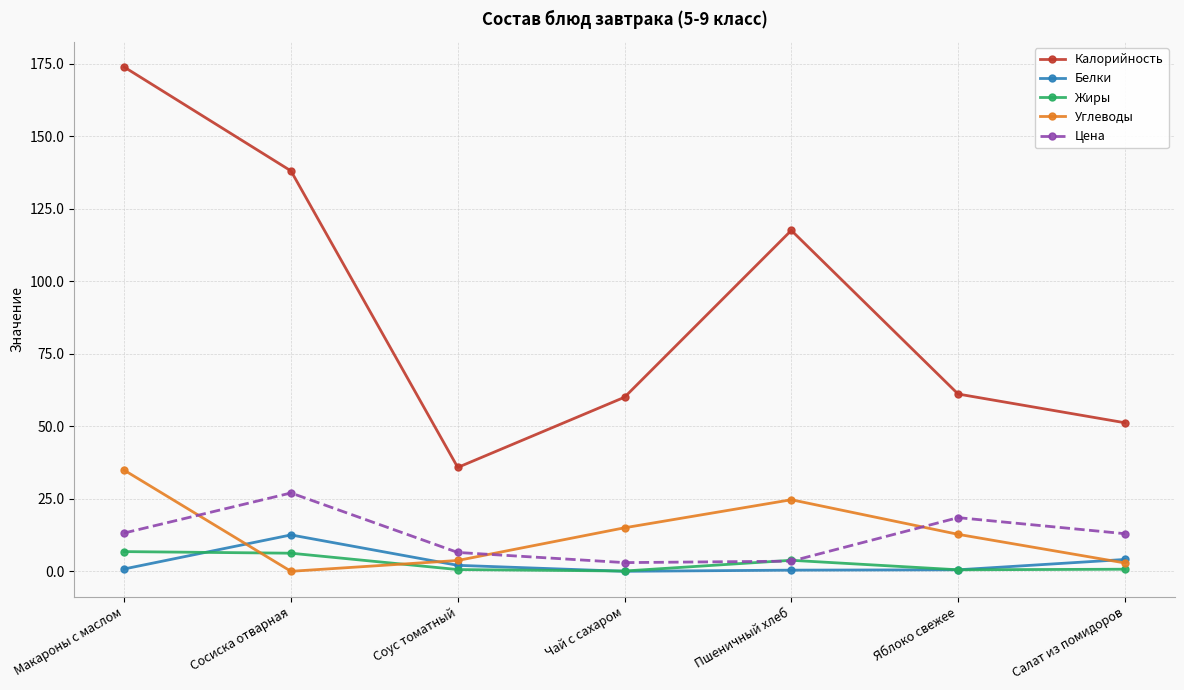

At which category does the chart reach its peak across all series?

Макароны с маслом